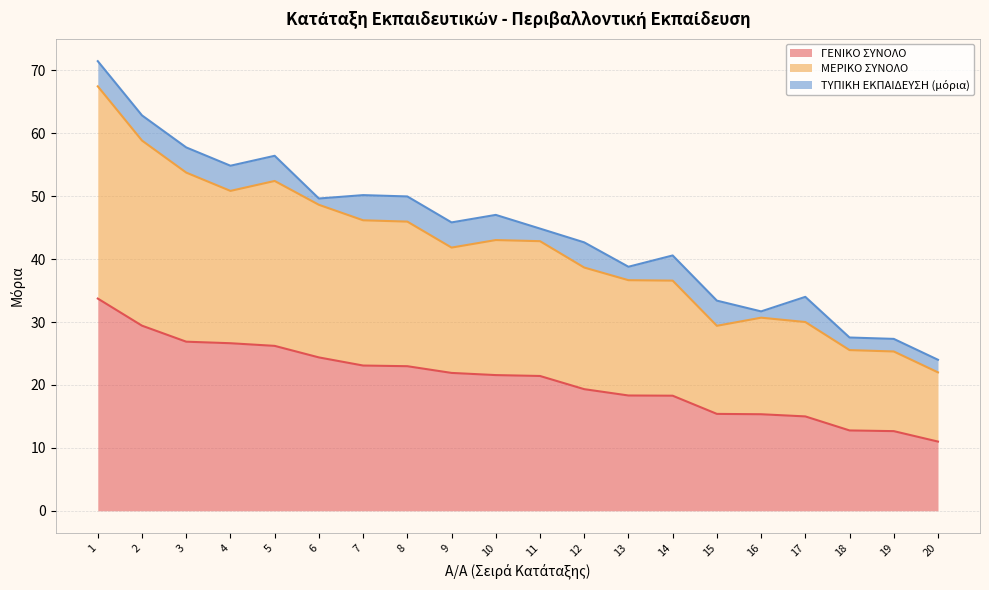

True or false: ΓΕΝΙΚΟ ΣΥΝΟΛΟ and ΜΕΡΙΚΟ ΣΥΝΟΛΟ intersect in this chart.

False